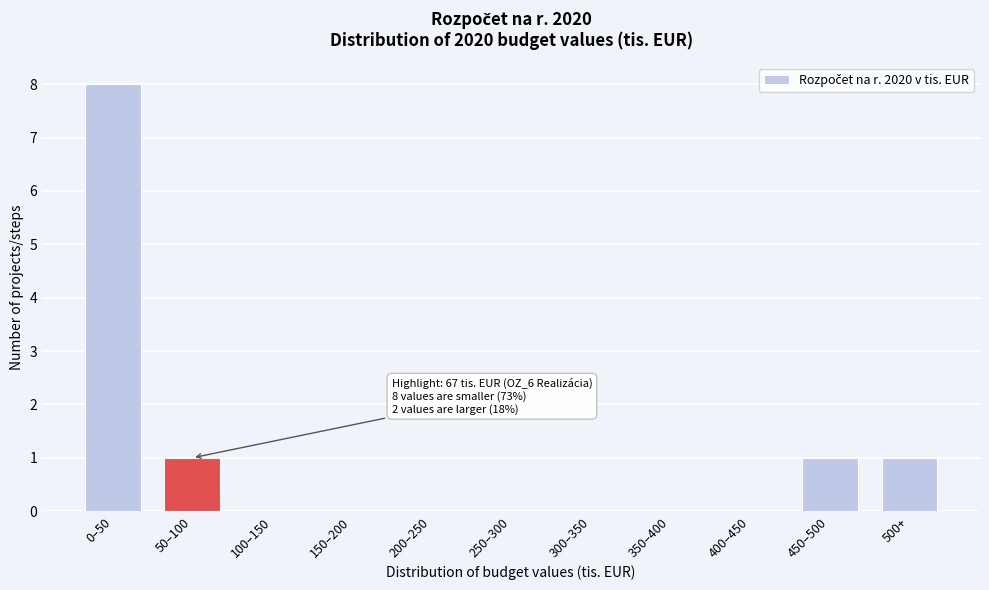

Reading left to right, transcribe all the data shown in this chart.

0–50=8	50–100=1	100–150=0	150–200=0	200–250=0	250–300=0	300–350=0	350–400=0	400–450=0	450–500=1	500+=1